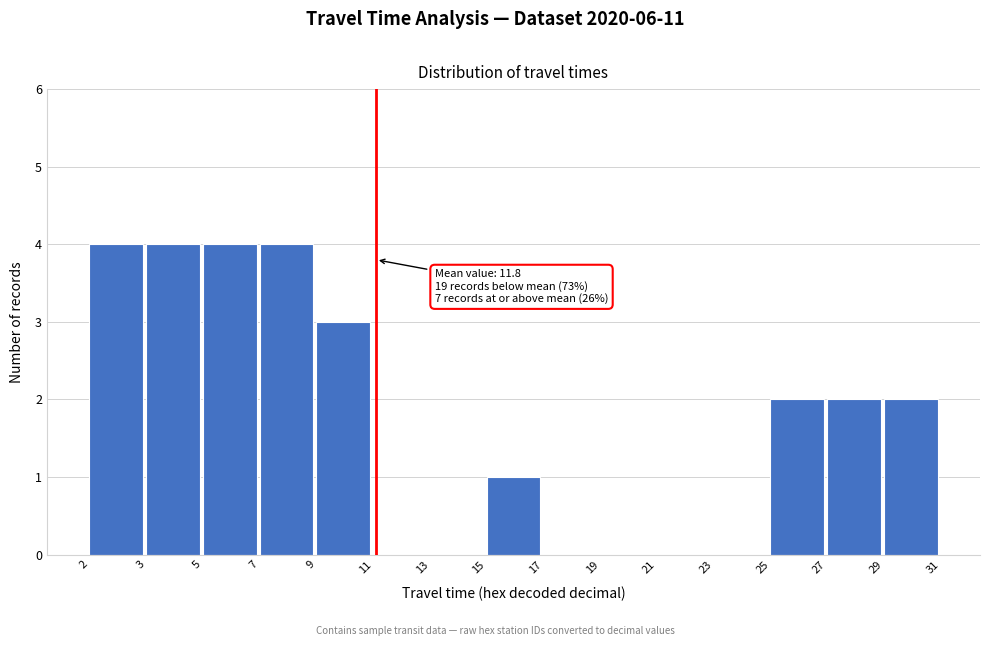

Reading left to right, transcribe all the data shown in this chart.

2=4	3=4	5=4	7=4	9=3	11=0	13=0	15=1	17=0	19=0	21=0	23=0	25=2	27=2	29=2